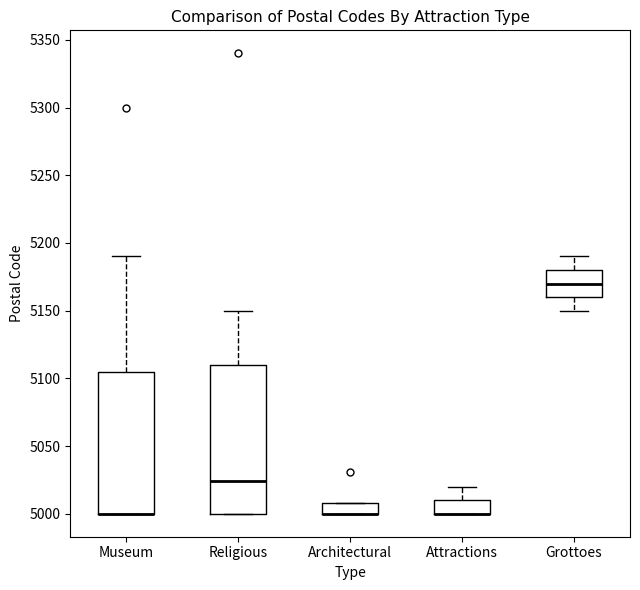

Reading left to right, read every box against the y-axis: the position of its median line, the range the box covers, and the ends of its whiskers. The values are not printed on the chart, so give them approximately, as read against the axis.

Museum: median 5000 (drawn on the box's lower edge), box 5000 to 5105, whiskers 5000 to 5190
Religious: median 5025, box 5000 to 5110, whiskers 5000 to 5150
Architectural: median 5000 (drawn on the box's lower edge), box 5000 to 5010, whiskers 5000 to 5010
Attractions: median 5000 (drawn on the box's lower edge), box 5000 to 5010, whiskers 5000 to 5020
Grottoes: median 5170, box 5160 to 5180, whiskers 5150 to 5190